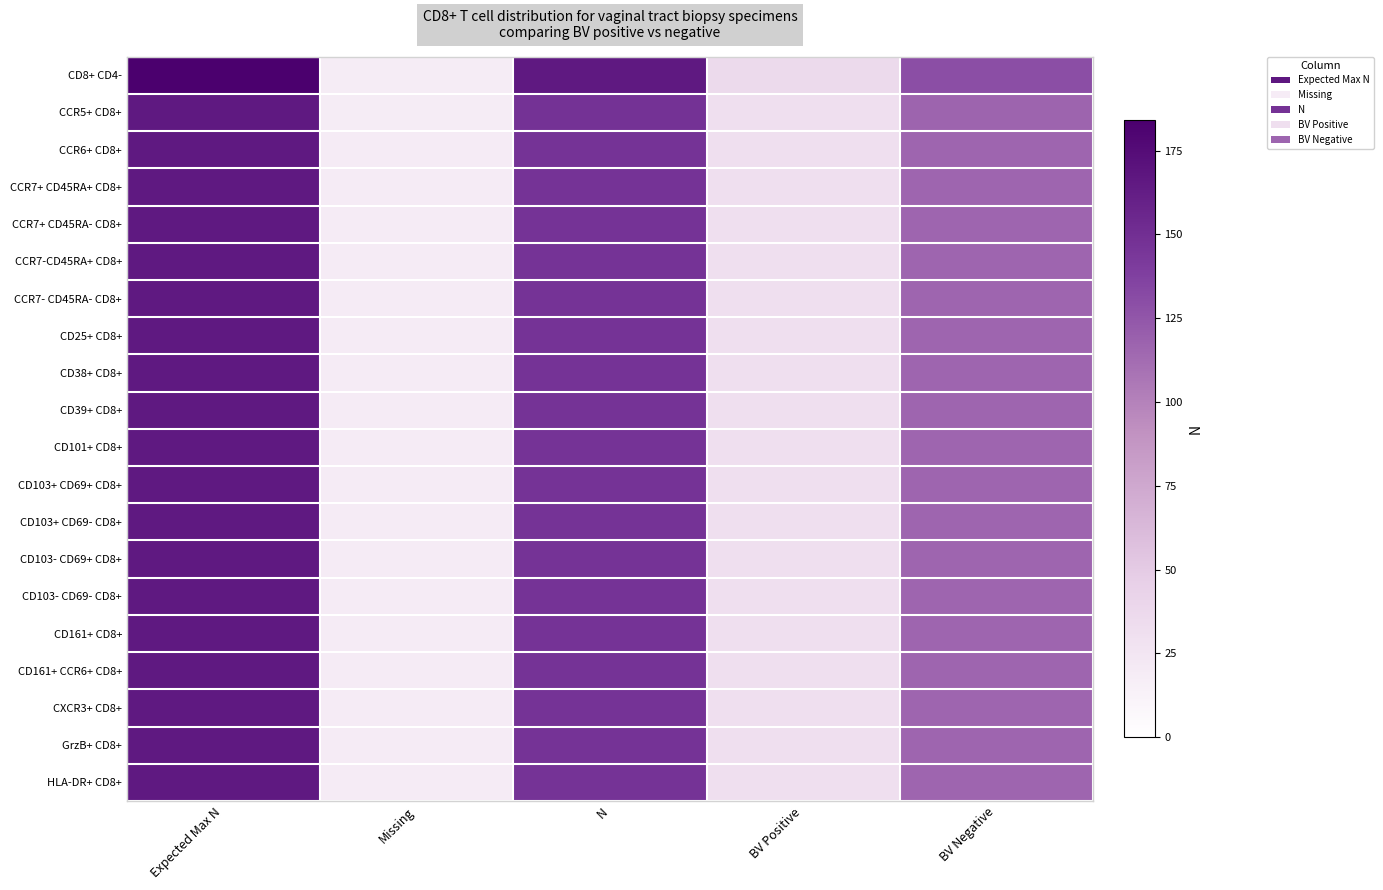

What is the total value across all series at BV Positive?

625